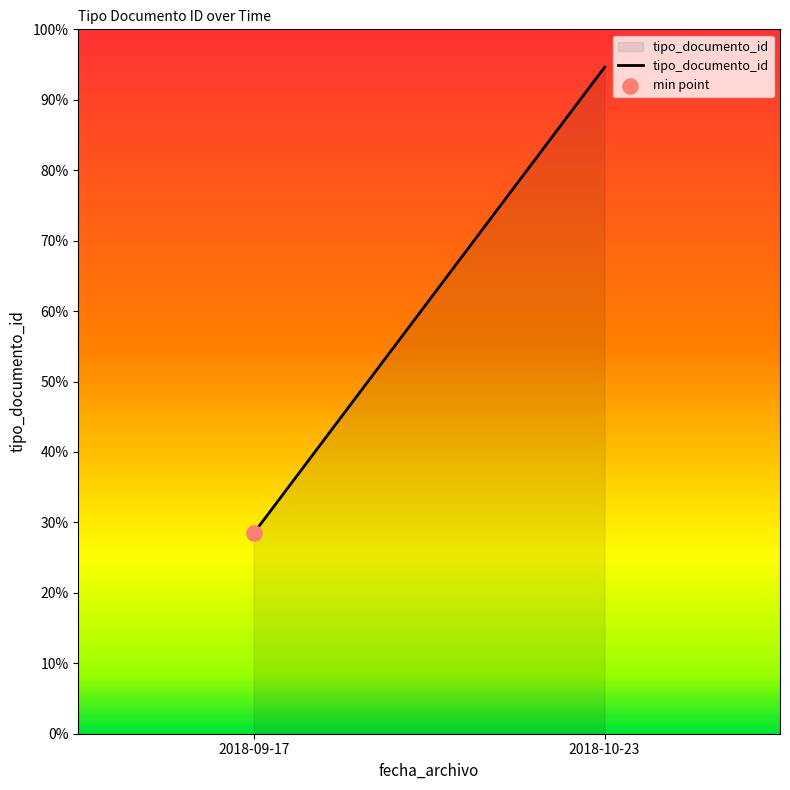

What is the ratio of the value at 2018-10-23 to the value at 2018-09-17?

3.3